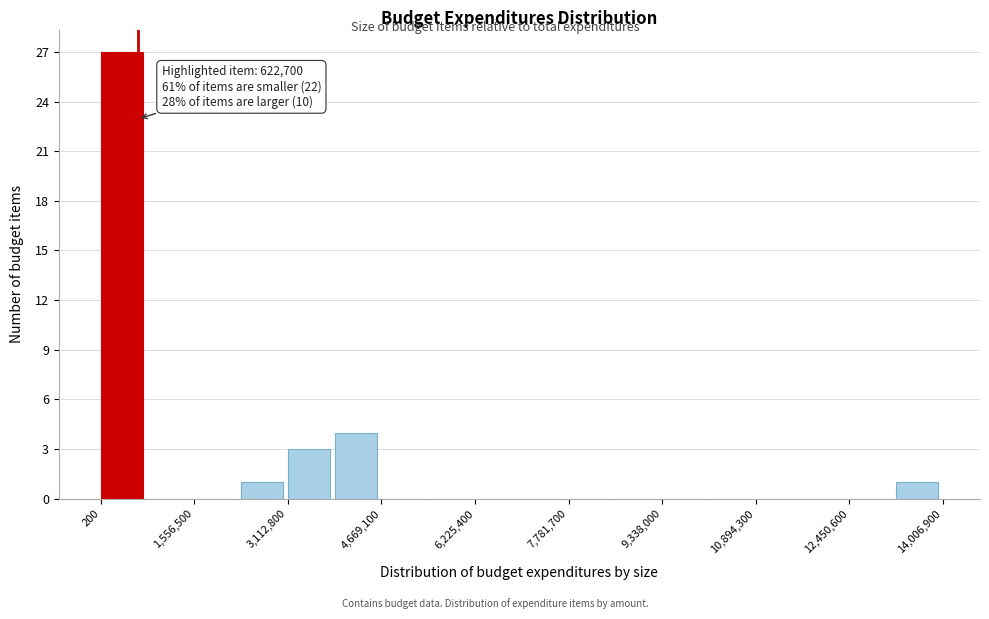

Read against the x-axis, roughly where is the centre of the tallest bar?

400000